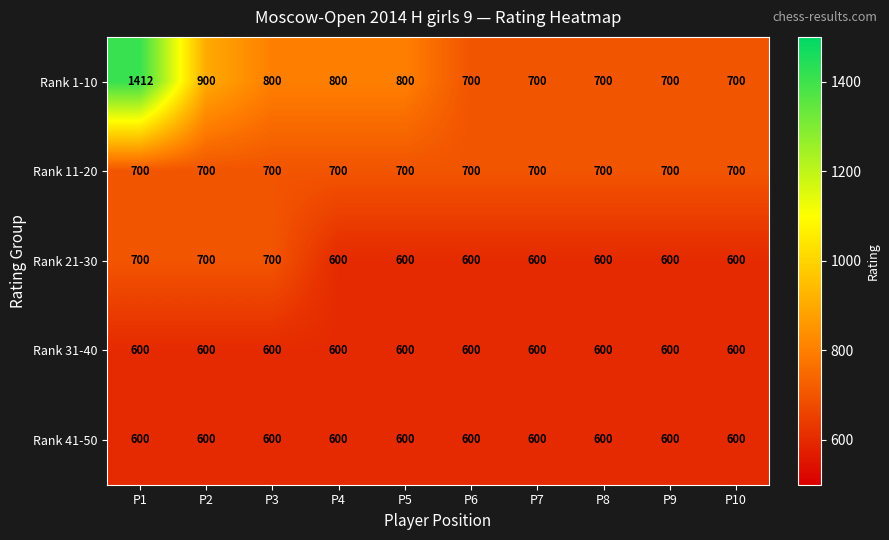

What is the sum of the Rank 41-50 values at P8 and P1?

1200